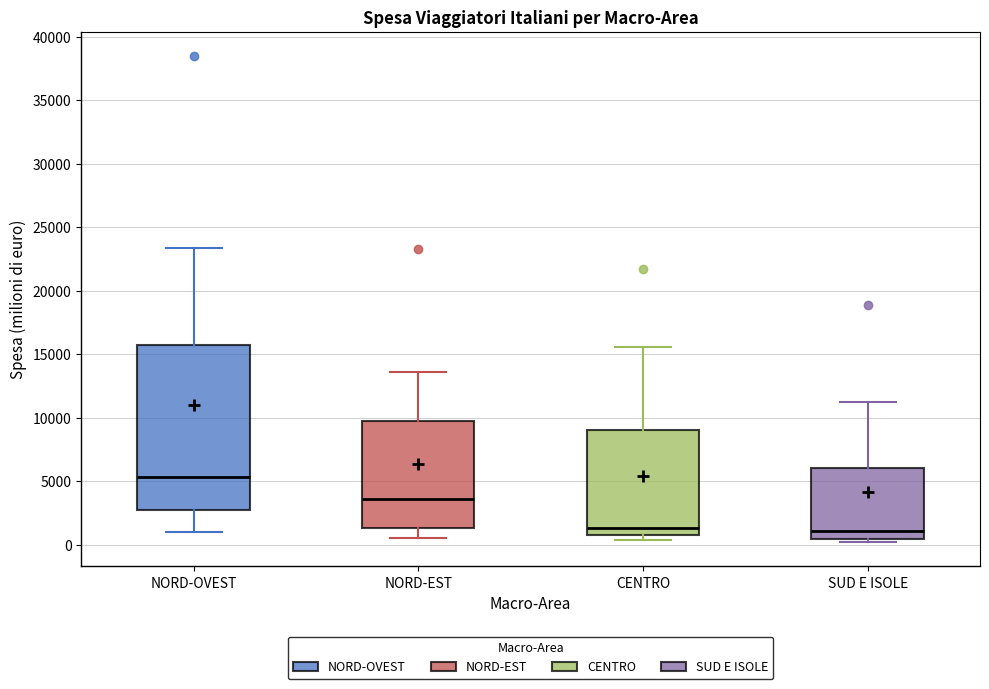

Reading left to right, transcribe this box plot: for each box, give where its median line is, the range the box spans, and where its two whiskers end, as read against the y-axis. The values are not printed on the chart, so give them approximately, as read against the axis.

NORD-OVEST: median 5500, box 2500 to 15500, whiskers 1000 to 23500
NORD-EST: median 3500, box 1500 to 10000, whiskers 500 to 13500
CENTRO: median 1500, box 1000 to 9000, whiskers 500 to 15500
SUD E ISOLE: median 1000, box 500 to 6000, whiskers 0 to 11000